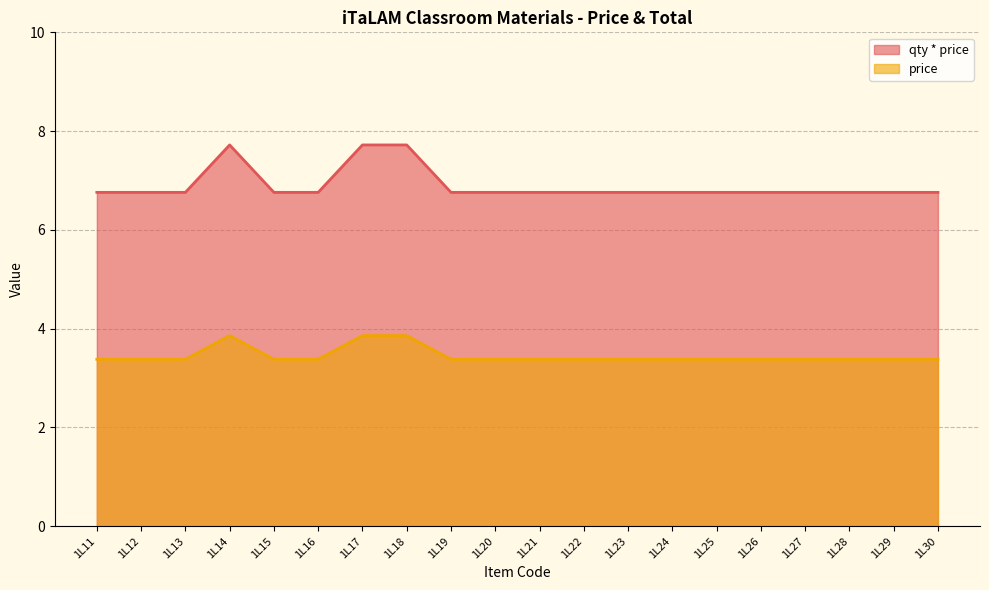

At which label is qty * price closest to 7?

1L11